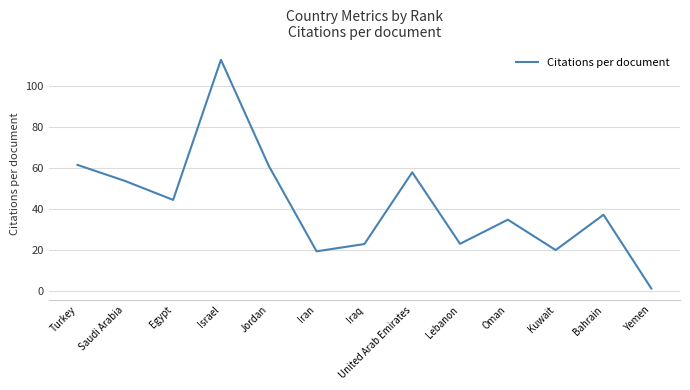

How many distinct data groups are displayed?

1